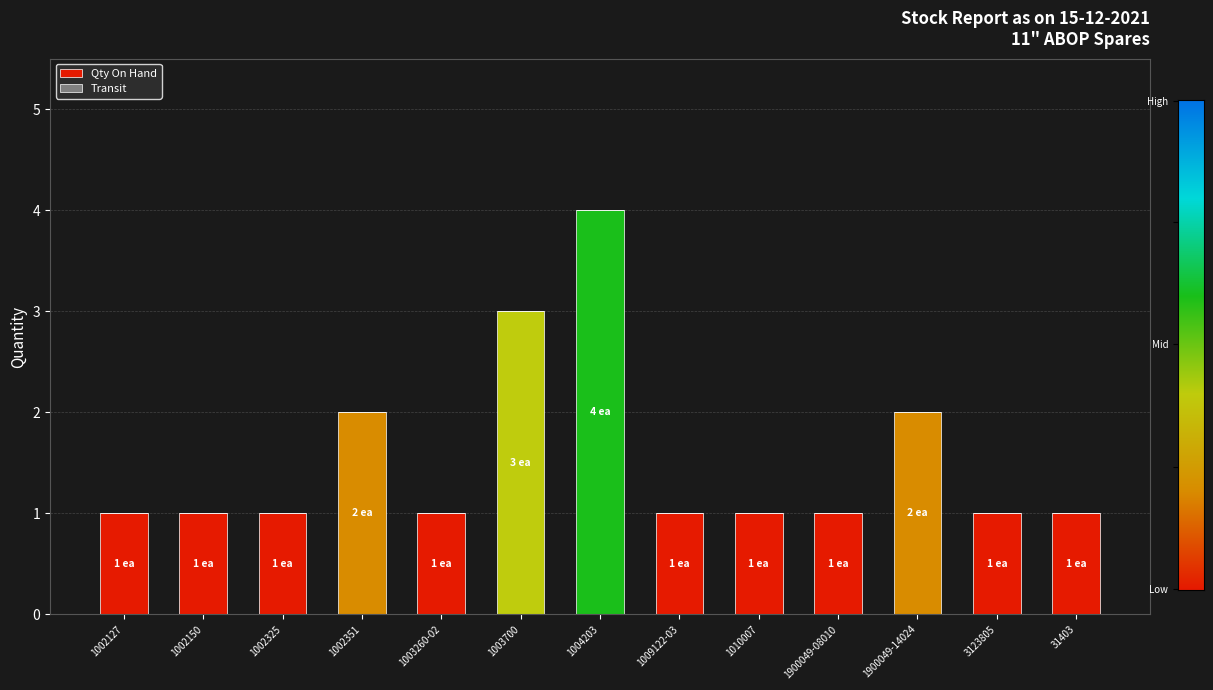

Which label corresponds to the largest value in the chart?

1004203